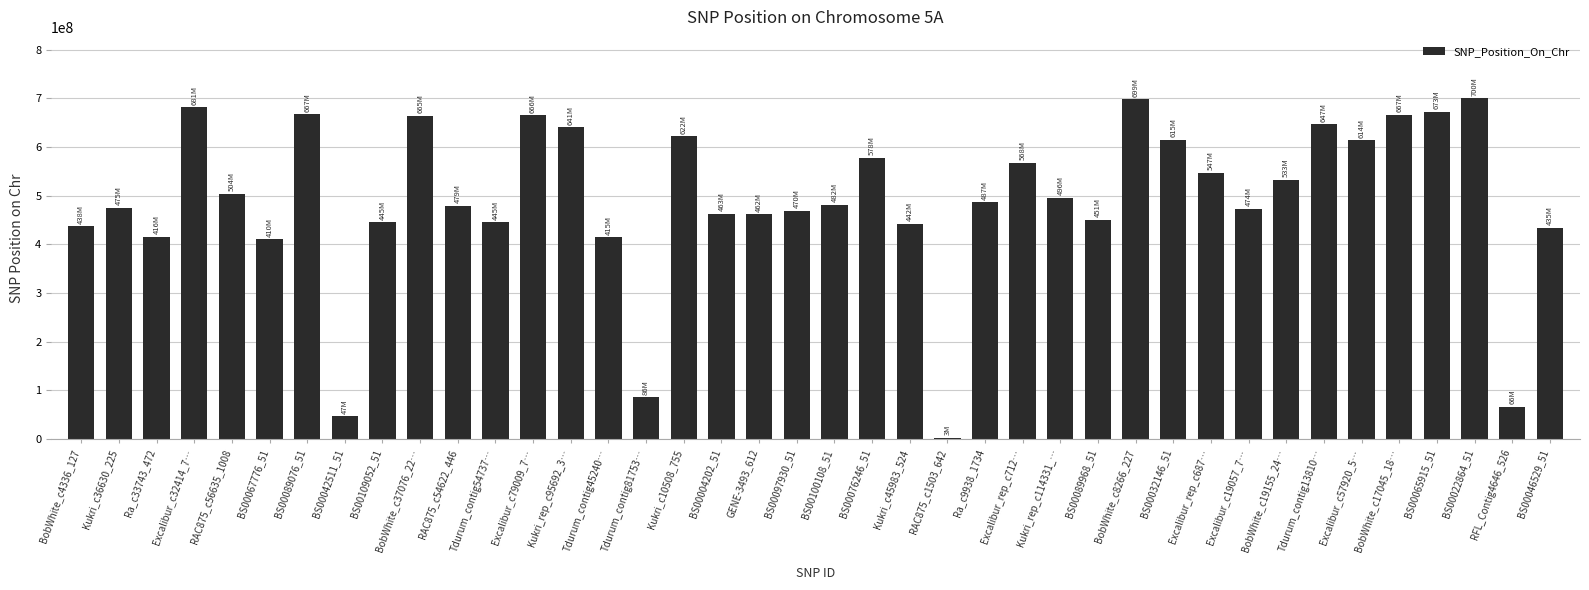

What position from the left is BS00076246_51?

22